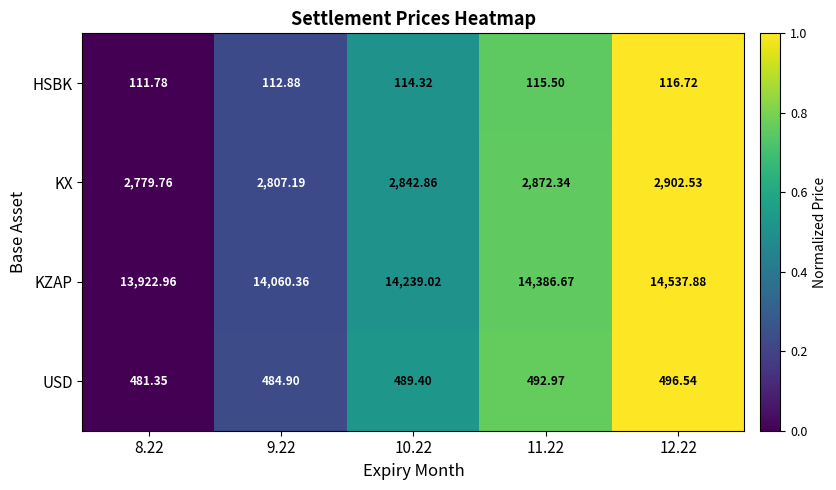

At 10.22, list the series in order from smallest to largest.

HSBK, USD, KX, KZAP